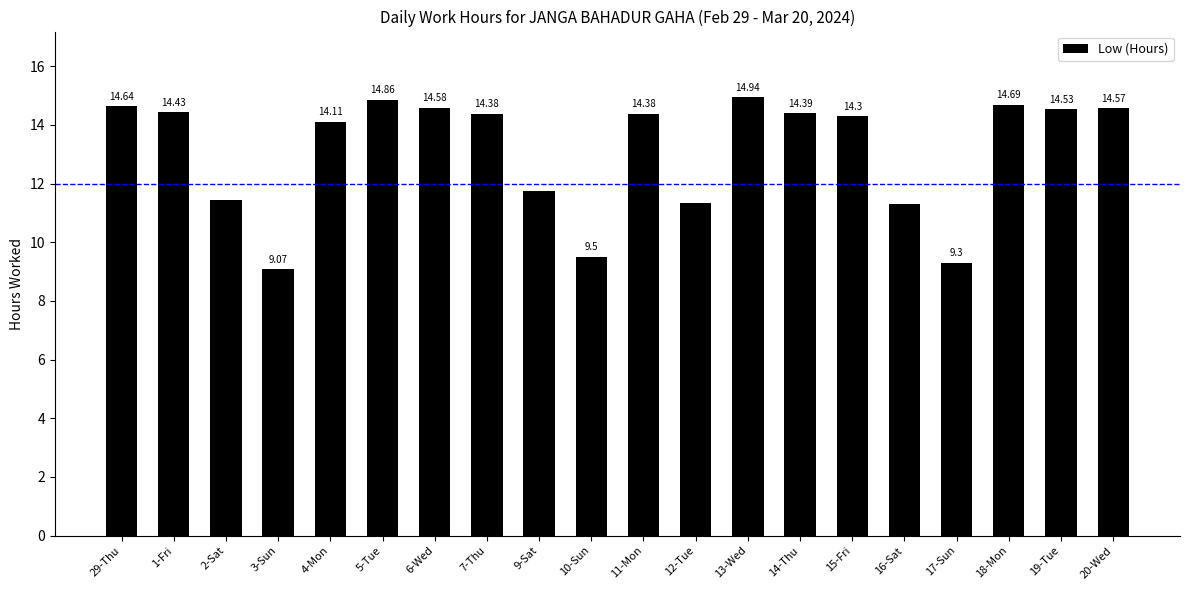

Does the chart contain stacked bars?

No